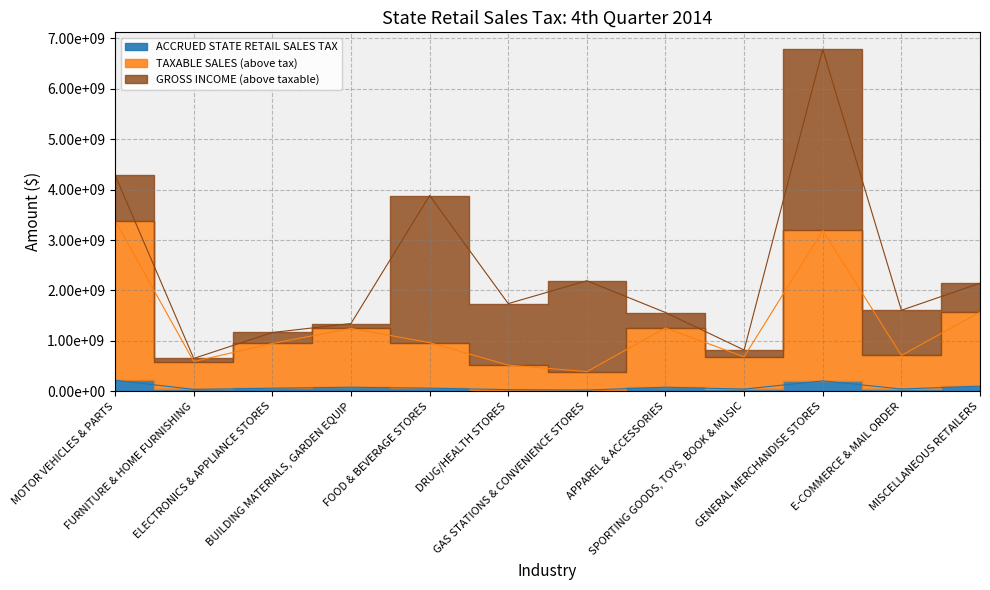

True or false: TAXABLE SALES and GROSS INCOME intersect in this chart.

False